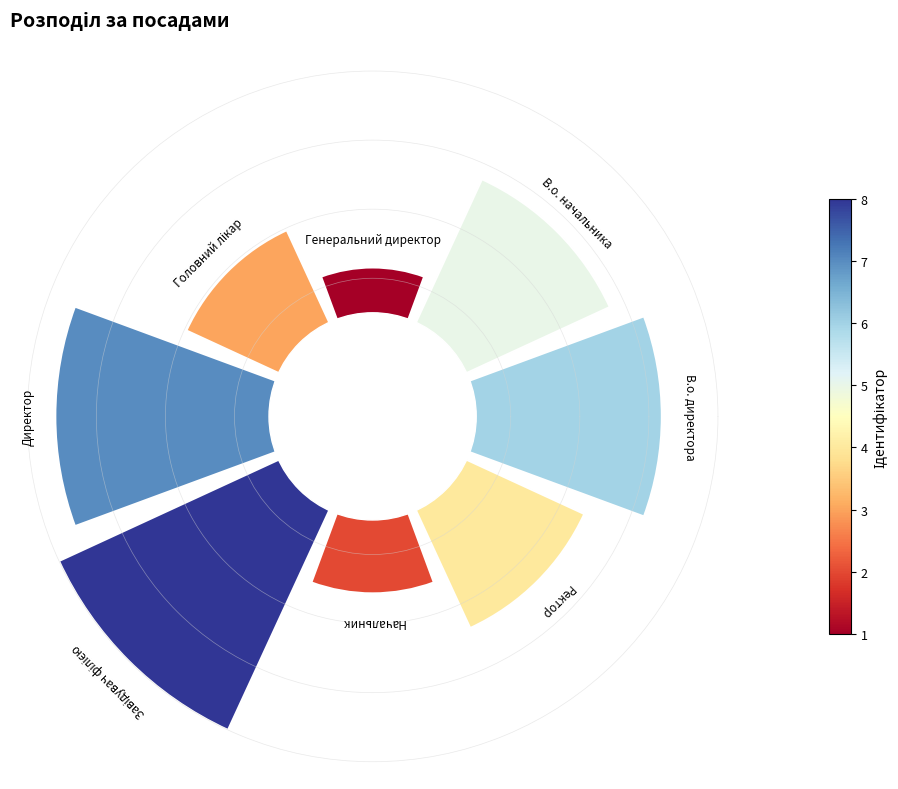

Are the bars horizontal?

No